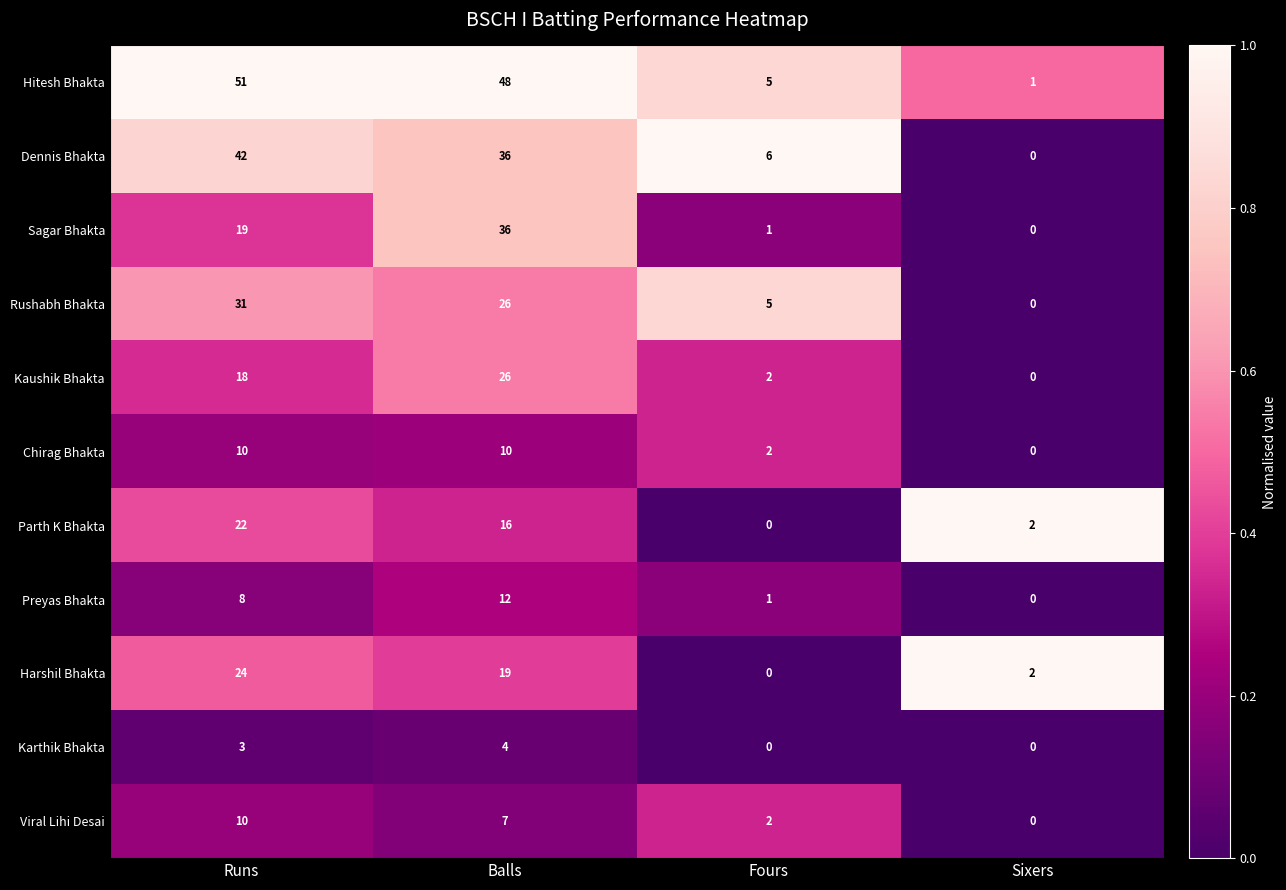

True or false: Karthik Bhakta has a value of 4 at Balls.

True